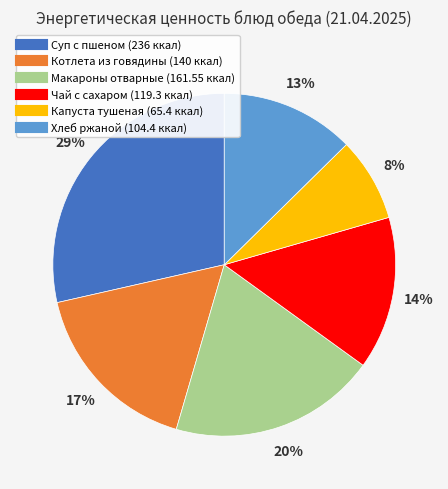

Count the number of slices in the pie.

6